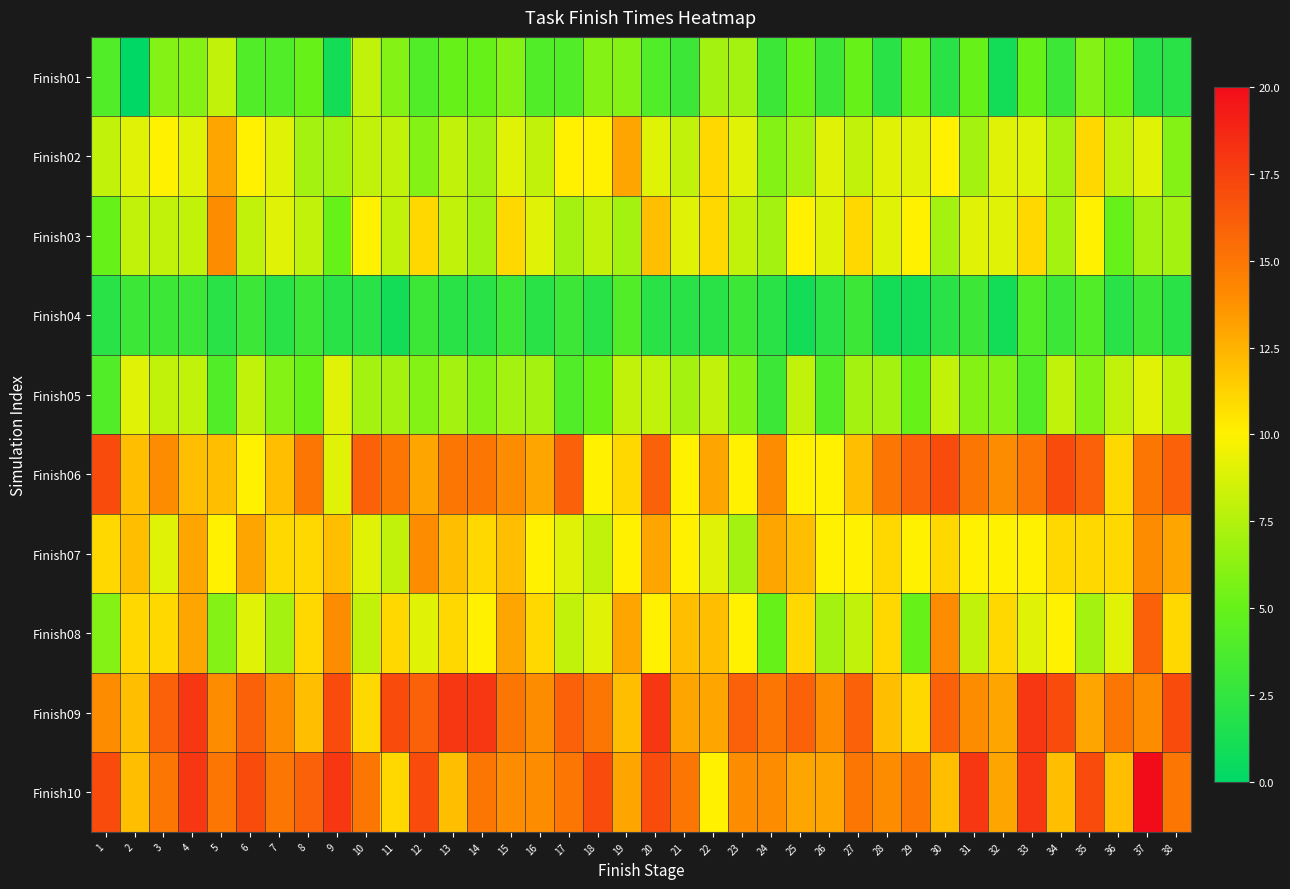

Reading left to right, transcribe all the data shown in this chart.

Finish01: 1=4	2=0	3=6	4=6	5=8	6=4	7=4	8=5	9=1	10=8	11=6	12=4	13=5	14=5	15=6	16=4	17=4	18=6	19=6	20=4	21=3	22=7	23=7	24=3	25=5	26=3	27=5	28=2	29=5	30=2	31=5	32=1	33=5	34=3	35=6	36=5	37=2	38=2
Finish02: 1=8	2=9	3=10	4=9	5=13	6=10	7=9	8=7	9=7	10=8	11=8	12=6	13=8	14=7	15=9	16=8	17=10	18=10	19=13	20=9	21=8	22=11	23=9	24=6	25=7	26=9	27=8	28=9	29=9	30=10	31=7	32=9	33=9	34=7	35=11	36=8	37=9	38=6
Finish03: 1=5	2=8	3=8	4=8	5=14	6=8	7=9	8=8	9=5	10=10	11=8	12=11	13=8	14=7	15=11	16=9	17=7	18=8	19=7	20=12	21=9	22=11	23=8	24=7	25=10	26=9	27=11	28=9	29=10	30=7	31=9	32=9	33=11	34=7	35=10	36=5	37=7	38=7
Finish04: 1=2	2=3	3=3	4=3	5=2	6=3	7=2	8=3	9=2	10=2	11=1	12=3	13=2	14=2	15=3	16=2	17=3	18=2	19=4	20=2	21=2	22=2	23=3	24=2	25=1	26=2	27=3	28=1	29=1	30=2	31=3	32=1	33=4	34=3	35=4	36=2	37=3	38=2
Finish05: 1=4	2=9	3=8	4=8	5=4	6=8	7=6	8=5	9=9	10=7	11=7	12=6	13=7	14=6	15=7	16=7	17=4	18=5	19=8	20=8	21=7	22=8	23=6	24=3	25=8	26=4	27=7	28=7	29=5	30=8	31=6	32=6	33=4	34=8	35=6	36=8	37=9	38=8
Finish06: 1=17	2=12	3=14	4=12	5=12	6=10	7=12	8=15	9=9	10=16	11=15	12=13	13=15	14=15	15=14	16=13	17=16	18=10	19=11	20=16	21=10	22=13	23=10	24=14	25=10	26=10	27=12	28=15	29=16	30=17	31=15	32=14	33=15	34=17	35=16	36=11	37=15	38=16
Finish07: 1=11	2=12	3=9	4=13	5=10	6=13	7=11	8=11	9=12	10=9	11=8	12=14	13=12	14=11	15=12	16=10	17=9	18=8	19=10	20=13	21=10	22=9	23=7	24=13	25=12	26=10	27=10	28=11	29=10	30=11	31=10	32=10	33=10	34=11	35=11	36=11	37=14	38=13
Finish08: 1=6	2=11	3=11	4=13	5=6	6=9	7=7	8=11	9=14	10=8	11=11	12=9	13=11	14=10	15=13	16=11	17=8	18=9	19=13	20=10	21=12	22=12	23=10	24=5	25=11	26=7	27=8	28=11	29=5	30=14	31=8	32=11	33=9	34=10	35=7	36=9	37=16	38=11
Finish09: 1=14	2=12	3=16	4=18	5=14	6=16	7=14	8=12	9=17	10=11	11=17	12=16	13=18	14=18	15=15	16=14	17=16	18=15	19=12	20=18	21=13	22=13	23=16	24=15	25=16	26=14	27=16	28=12	29=11	30=16	31=14	32=13	33=18	34=17	35=13	36=15	37=14	38=17
Finish10: 1=17	2=12	3=15	4=18	5=15	6=17	7=15	8=16	9=18	10=15	11=11	12=17	13=12	14=15	15=14	16=14	17=15	18=17	19=13	20=17	21=15	22=10	23=14	24=14	25=13	26=13	27=15	28=14	29=15	30=12	31=18	32=13	33=18	34=12	35=17	36=12	37=20	38=15